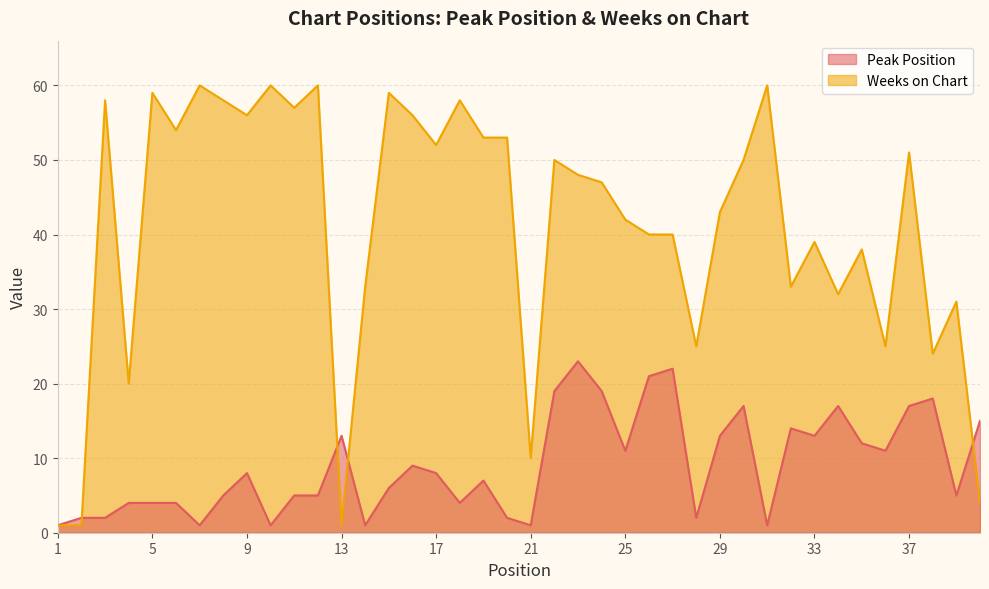

What is the total value across all series at 33?

52